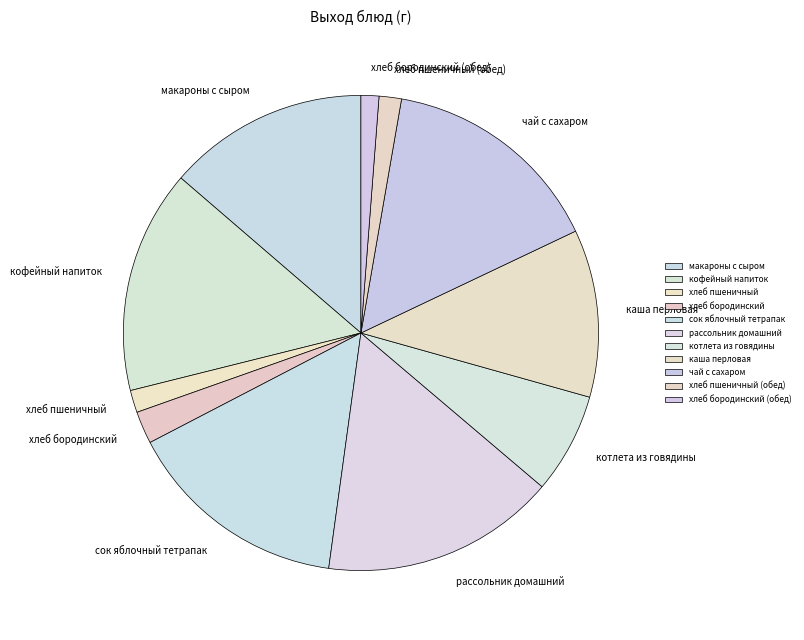

How many segments does this pie chart have?

11